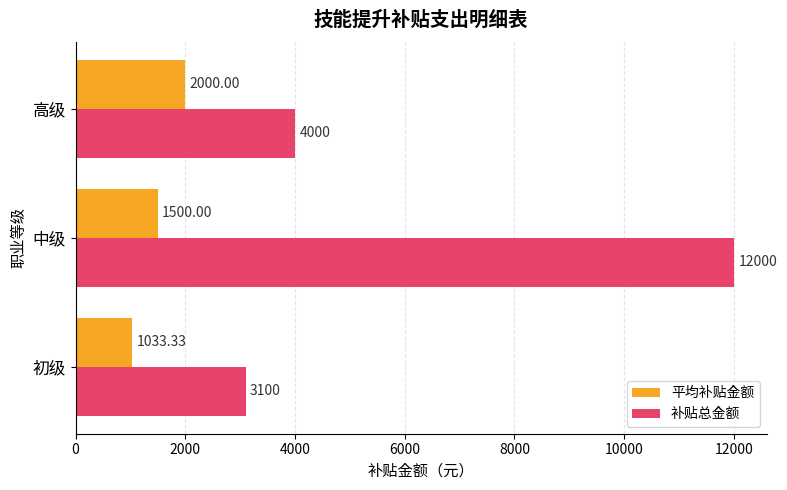

What is the average value of the 平均补贴金额 series?

1511.1